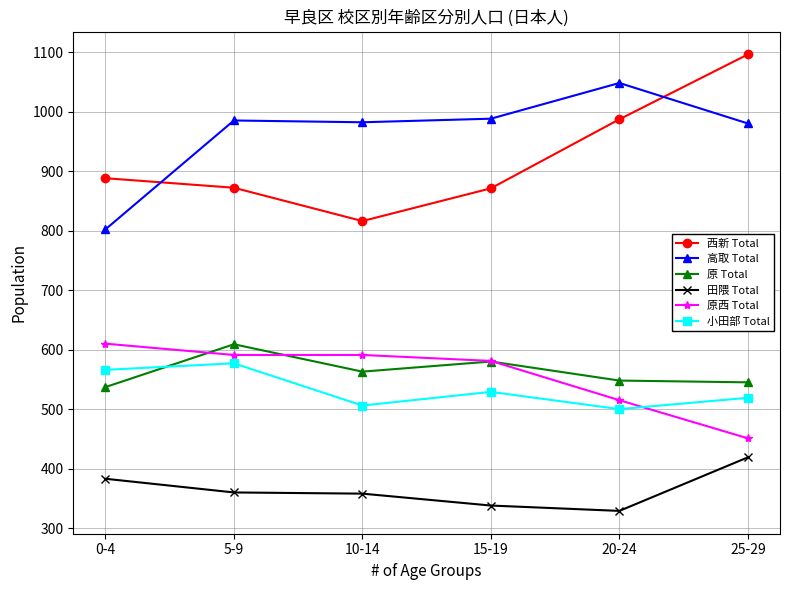

What is the approximate value of 原西 Total at 25-29, to the nearest 50?

450